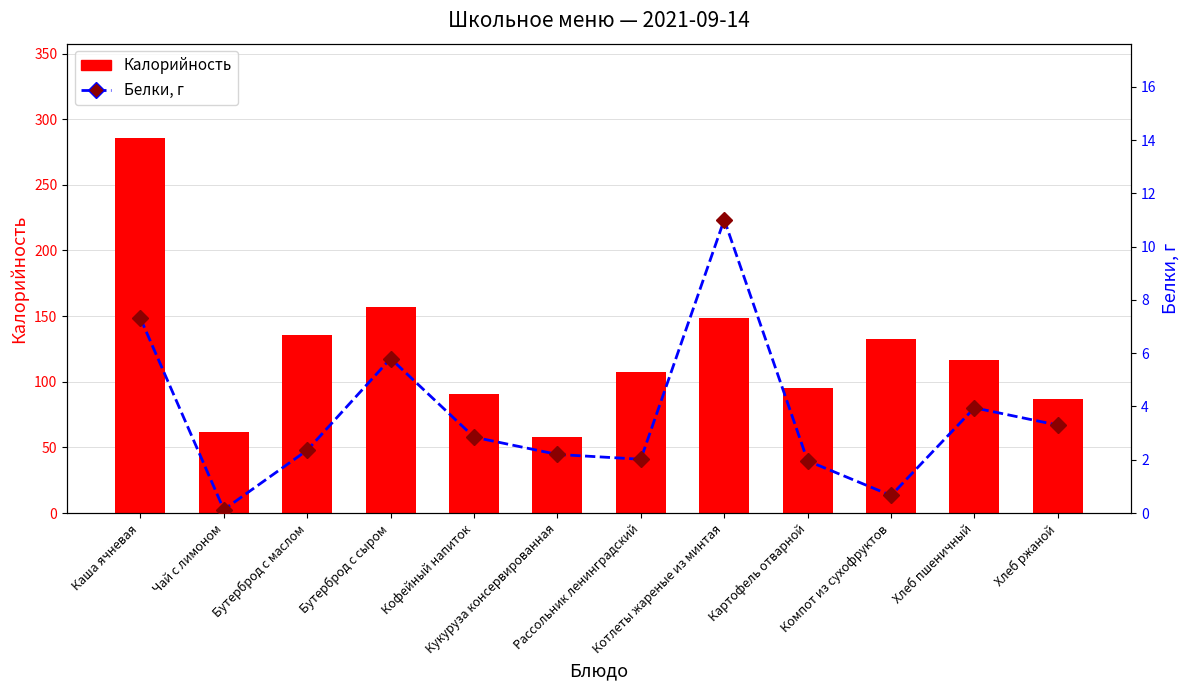

At how many categories does at least one series exceed 259?

1